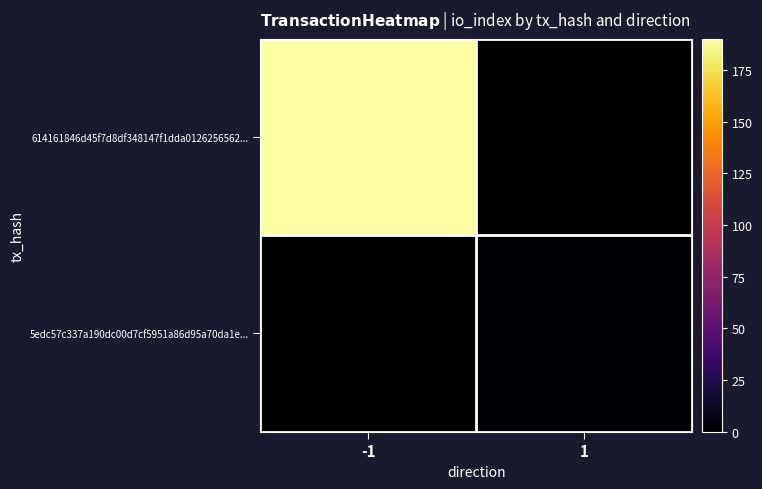

Reading right to left, transcribe all the data shown in this chart.

614161846d45f7d8df348147f1dda0126256562...: 1=0	-1=190
5edc57c337a190dc00d7cf5951a86d95a70da1e...: 1=2	-1=0